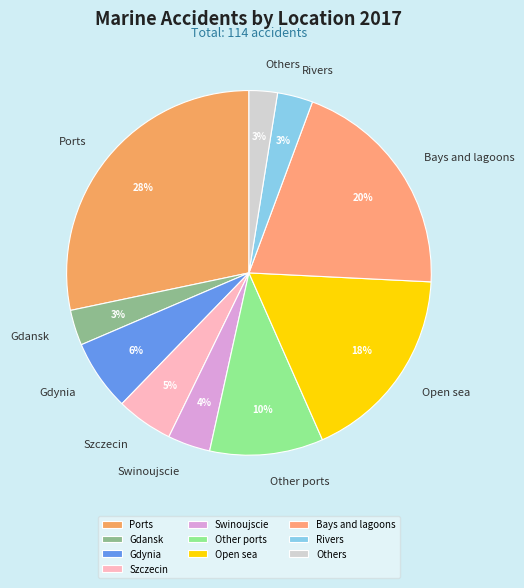

Is Gdansk the majority of the pie?

No